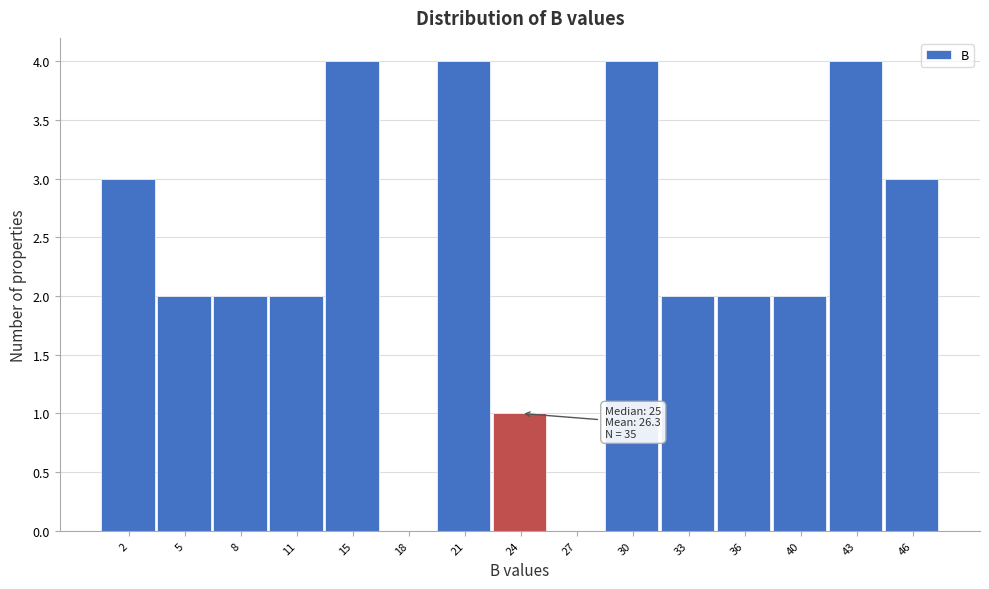

Reading right to left, list all the values displayed in this chart.

46=3	43=4	40=2	36=2	33=2	30=4	27=0	24=1	21=4	18=0	15=4	11=2	8=2	5=2	2=3